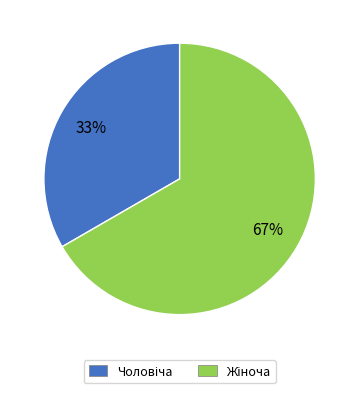

How many slices are in this pie chart?

2